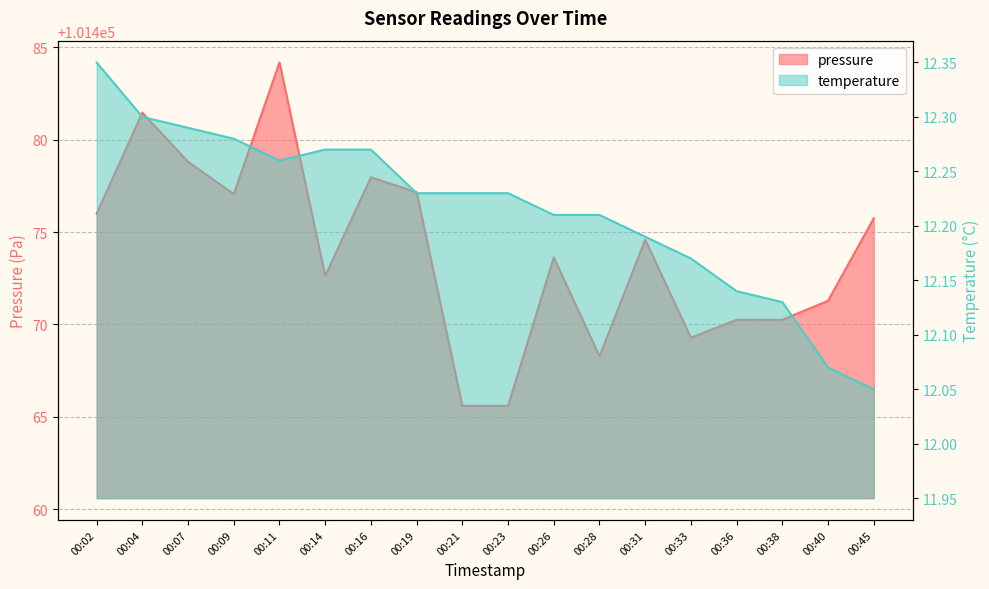

How many lines are shown in the chart?

2